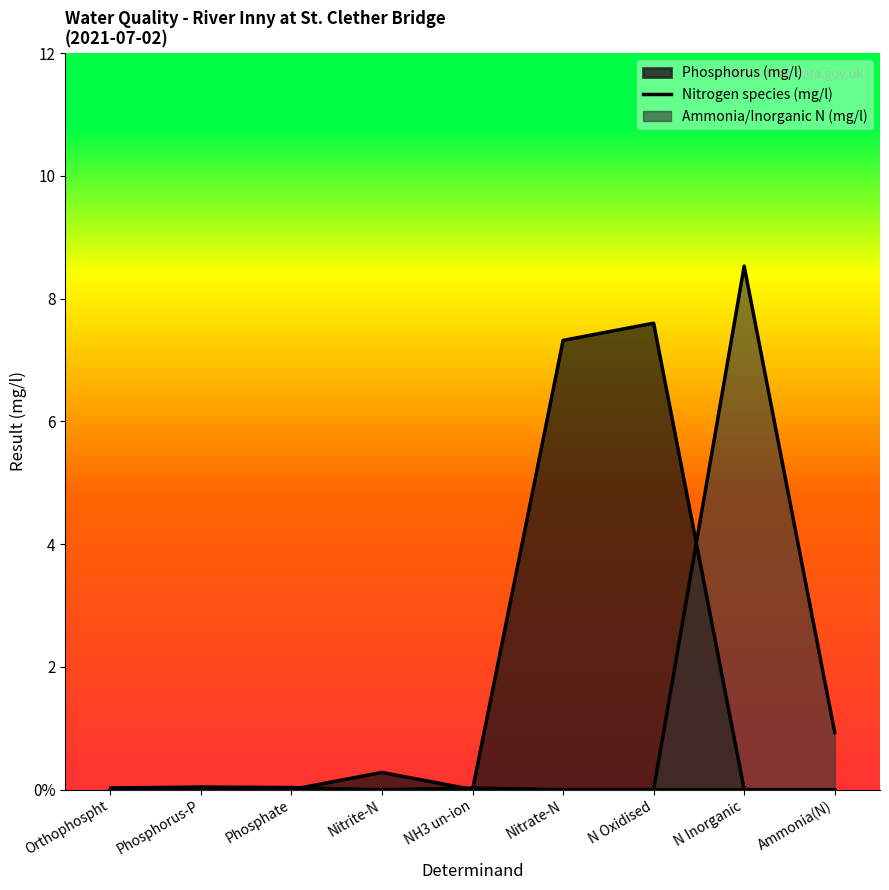

What is the difference between the values at Phosphate and Nitrite-N?

0.3